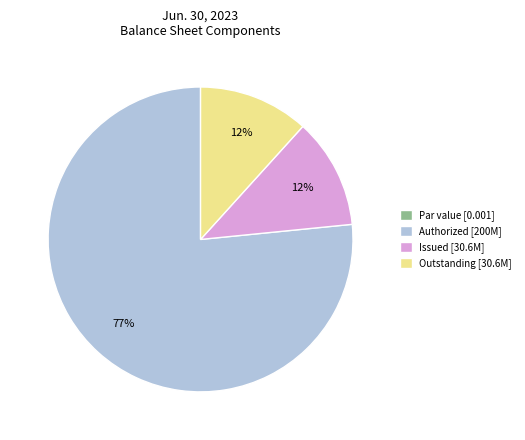

Combined, do Authorized [200M] and Outstanding [30.6M] account for over 50%?

Yes